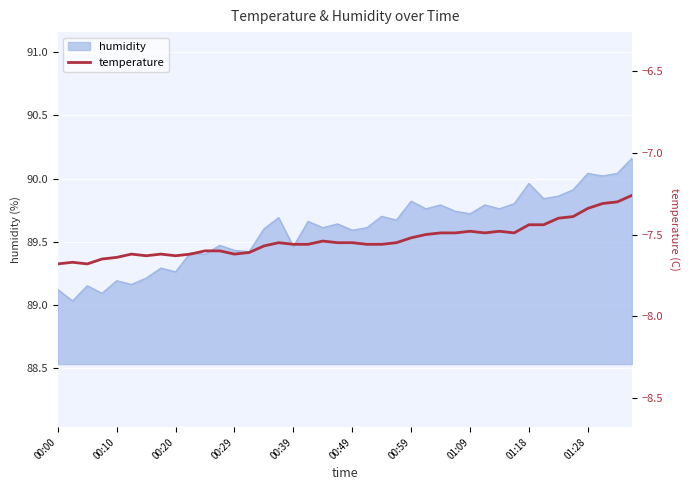

What is the value of the 34th point from the left?

-7.4